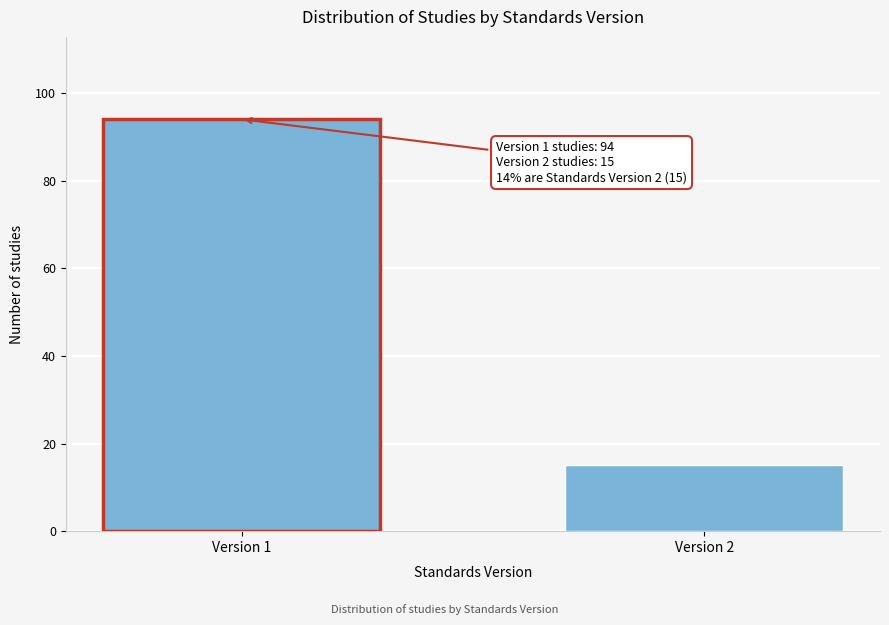

Reading left to right, extract all data points from this chart.

94	15